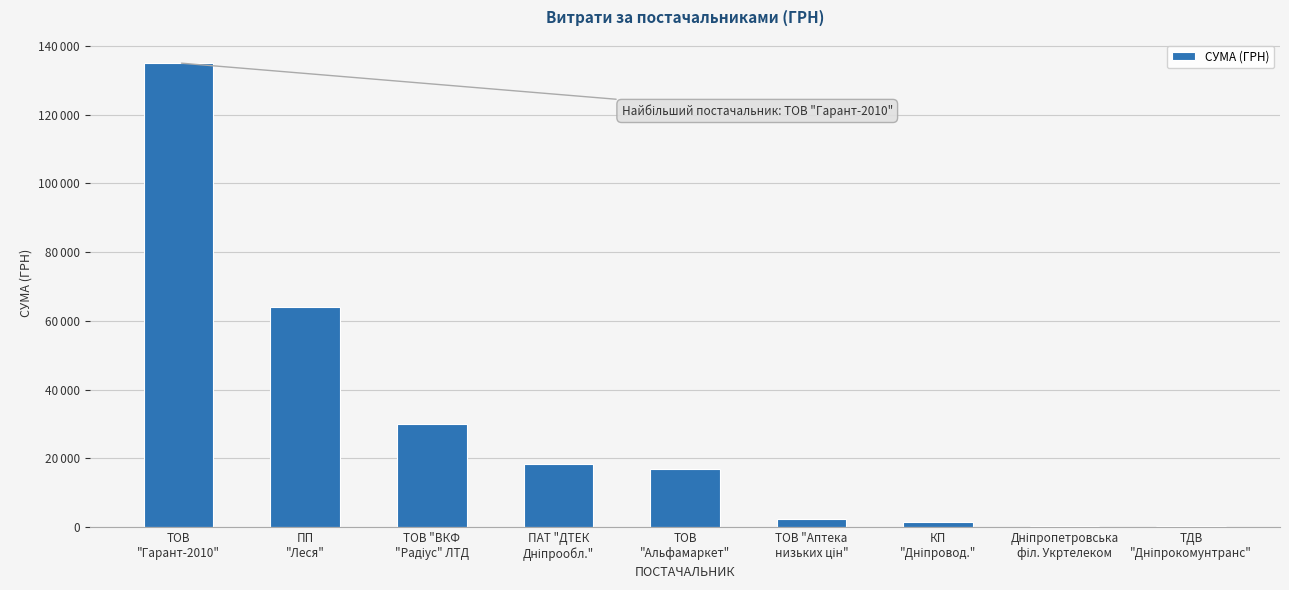

List the labels in order of value, smallest first.

ТДВ
"Дніпрокомунтранс", Дніпропетровська
філ. Укртелеком, КП
"Дніпровод.", ТОВ "Аптека
низьких цін", ТОВ
"Альфамаркет", ПАТ "ДТЕК
Дніпрообл.", ТОВ "ВКФ
"Радіус" ЛТД, ПП
"Леся", ТОВ
"Гарант-2010"